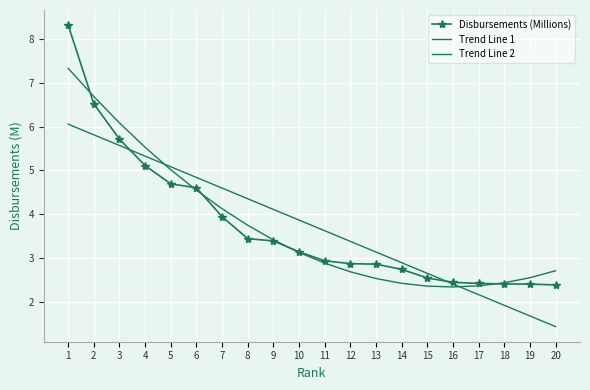

Which series has the widest spread of values?

Disbursements (Millions)